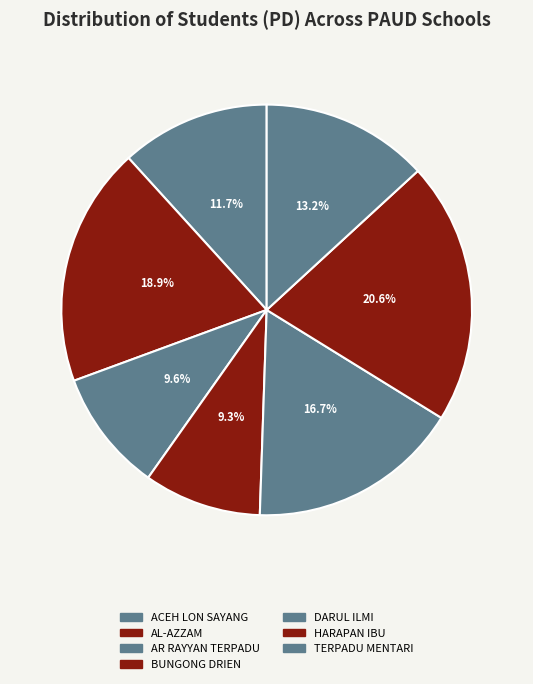

Count the number of slices in the pie.

7